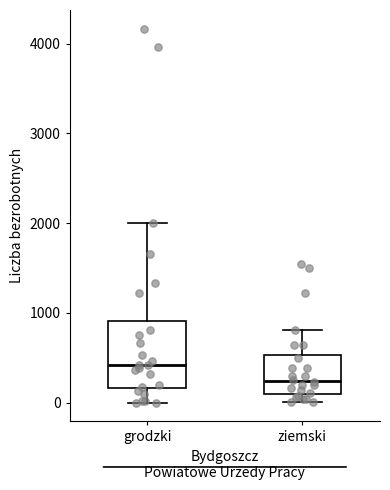

Comparing the boxes themselves (not the whiskers), which one is the tallest?

grodzki